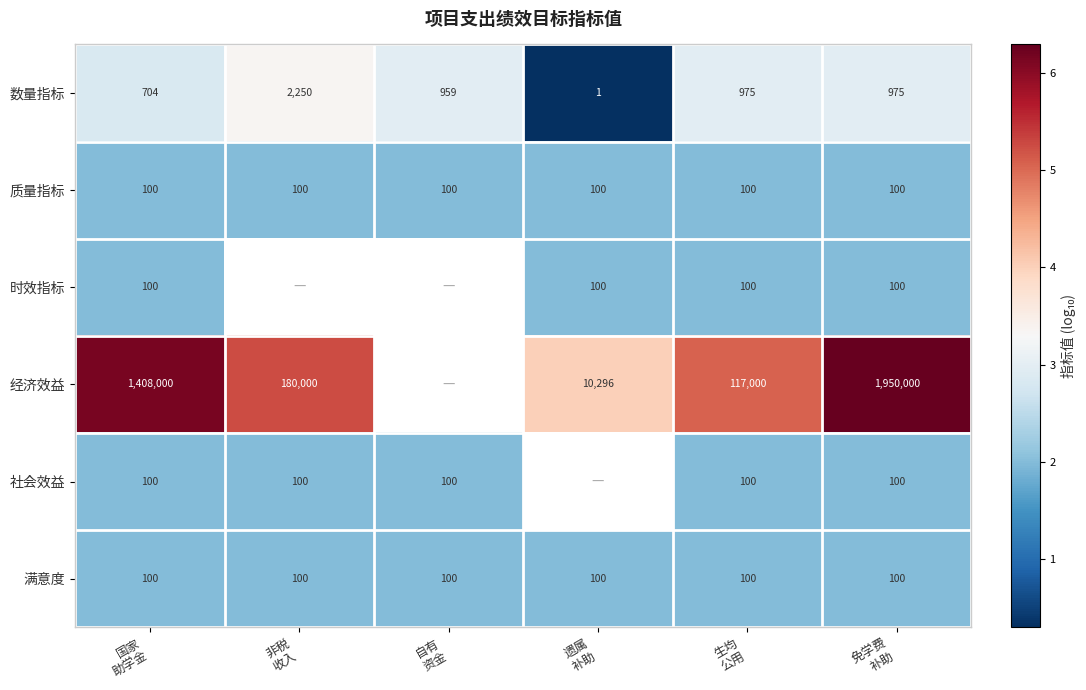

How many distinct data groups are displayed?

6